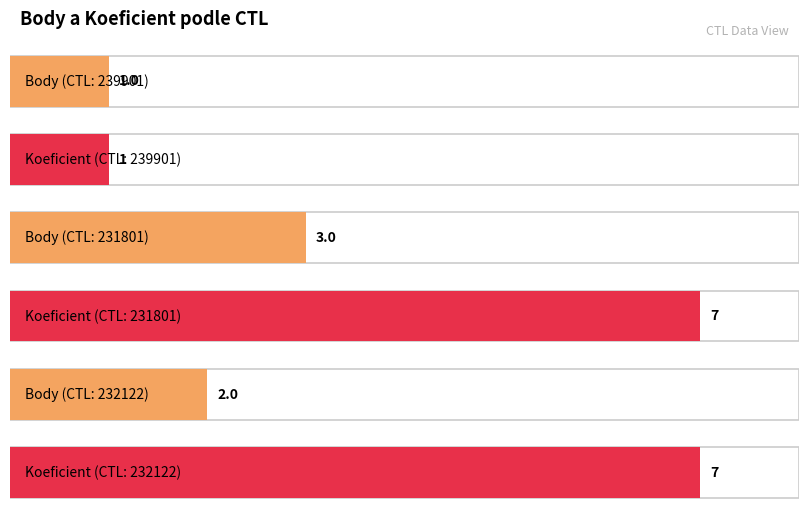

Rank the series by their maximum value, from lowest to highest.

Body, Koeficient